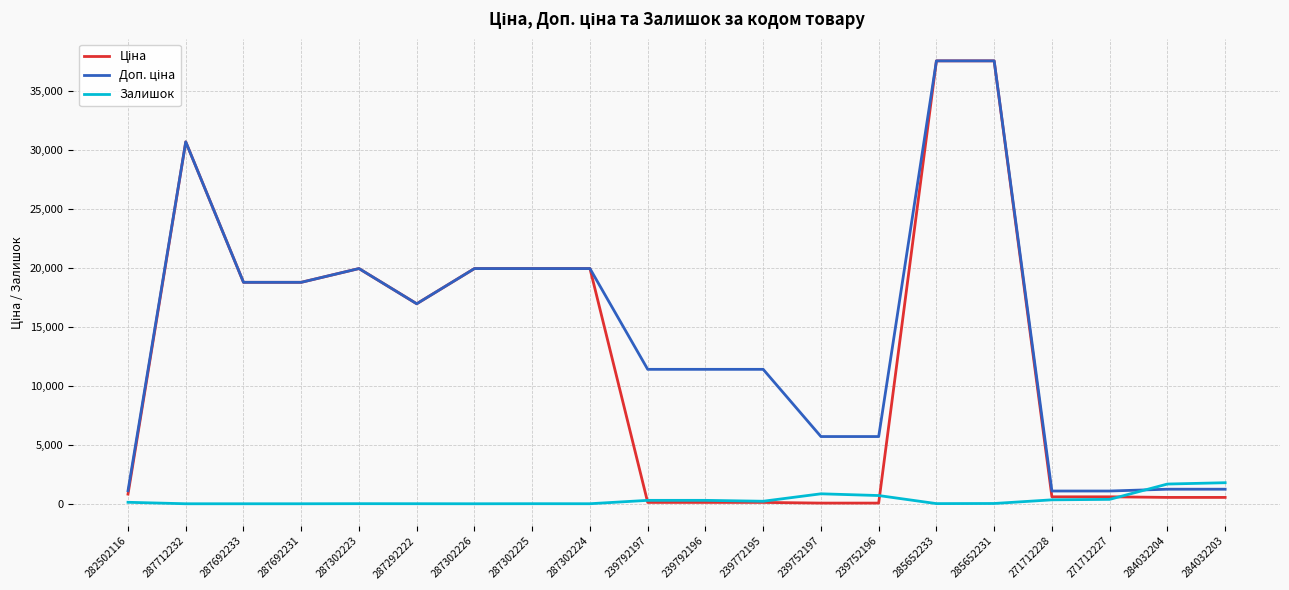

Rank the series by their maximum value, from lowest to highest.

Залишок, Ціна, Доп. ціна